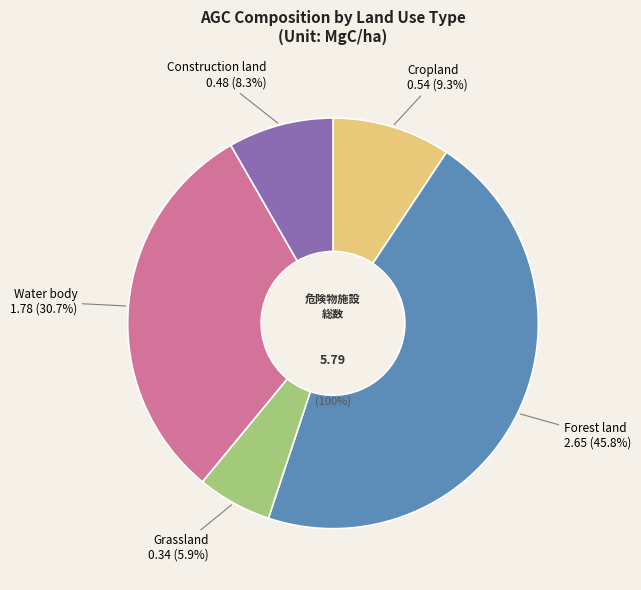

Which has a higher value, Water body or Construction land?

Water body